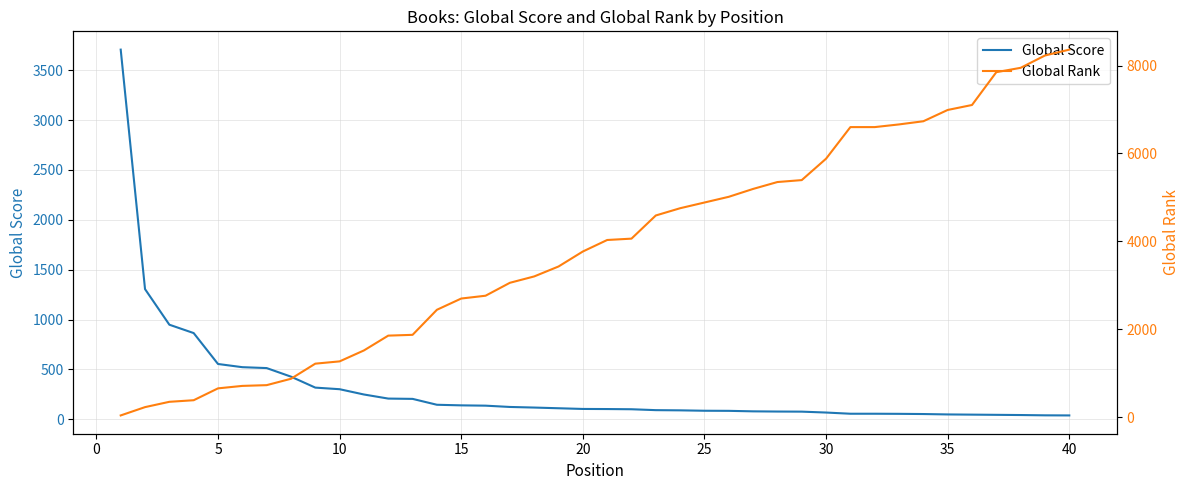

How many lines are shown in the chart?

2